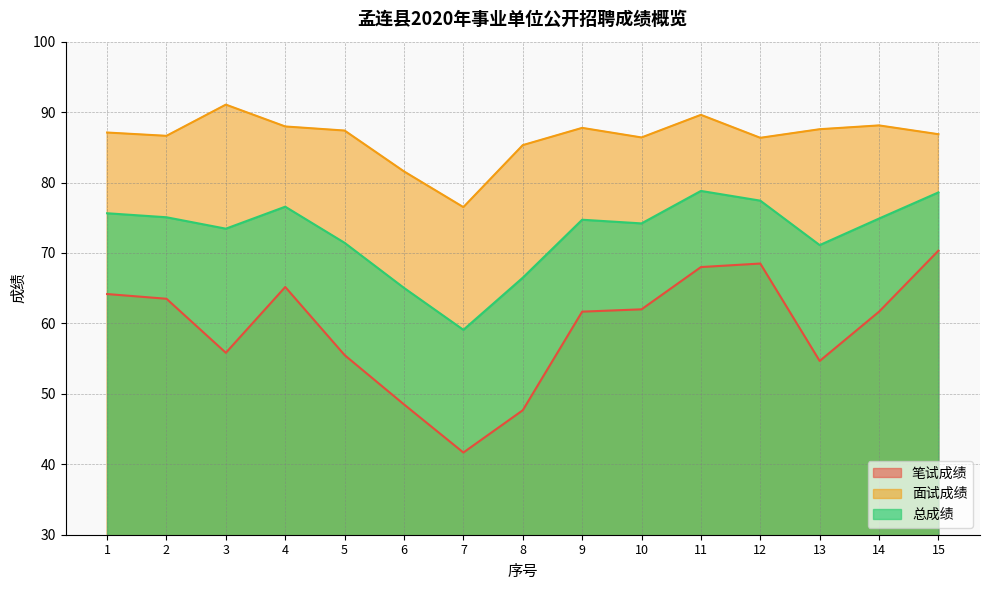

At 8, list the series in order from smallest to largest.

笔试成绩, 总成绩, 面试成绩